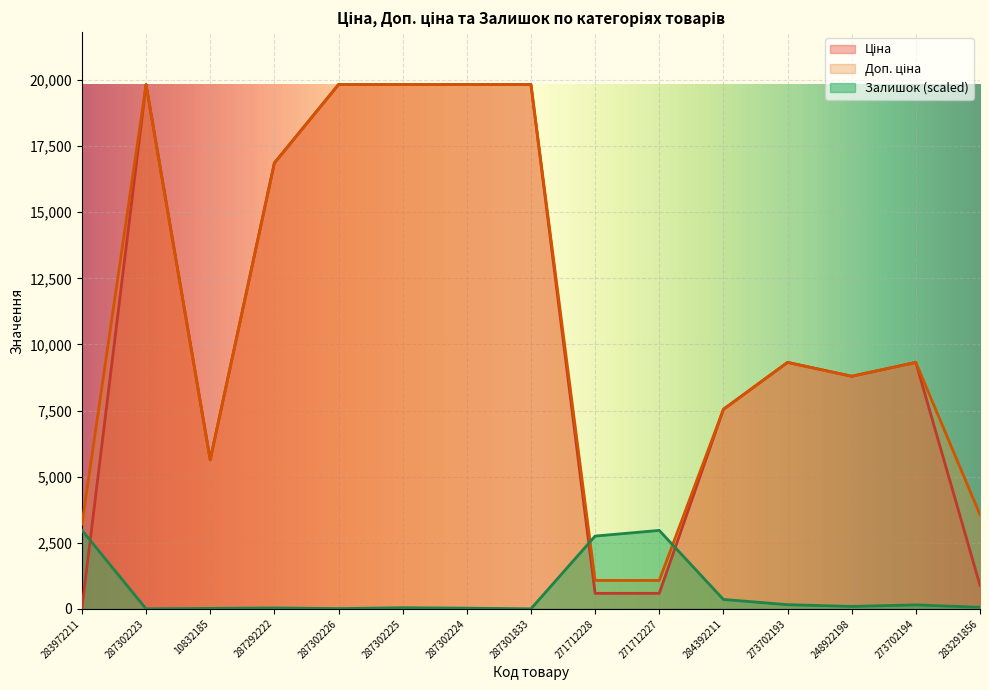

How many values in Залишок are above zero?

13